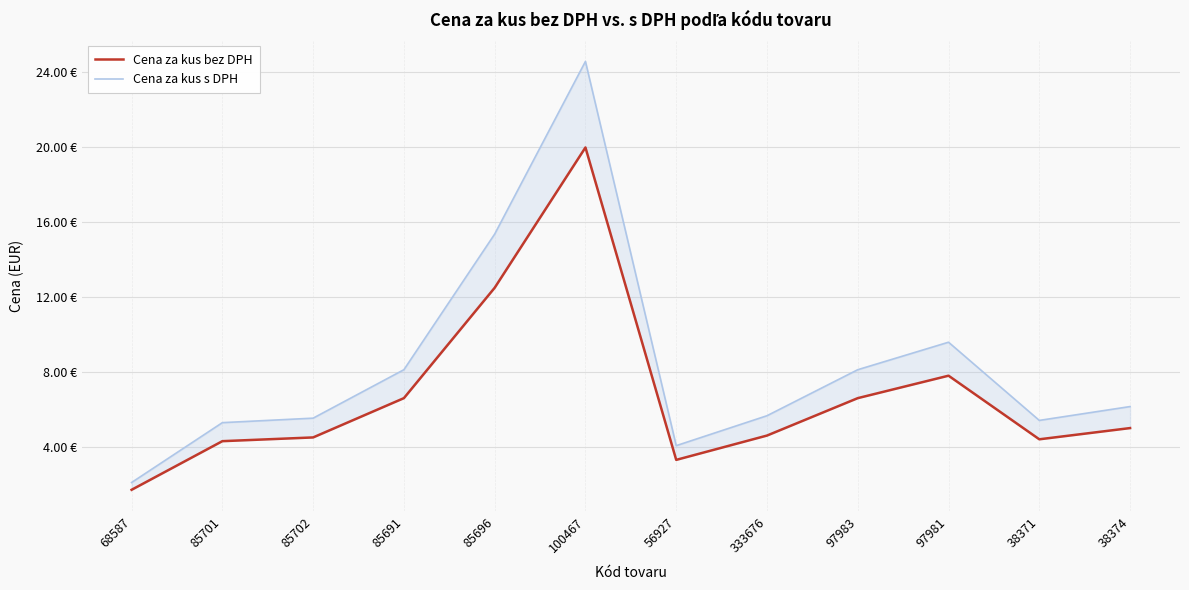

Reading left to right, transcribe all the data shown in this chart.

Cena za kus bez DPH: 1.7	4.3	4.5	6.6	12.5	20.0	3.3	4.6	6.6	7.8	4.4	5.0
Cena za kus s DPH: 2.1	5.3	5.5	8.1	15.4	24.6	4.0	5.7	8.1	9.6	5.4	6.1